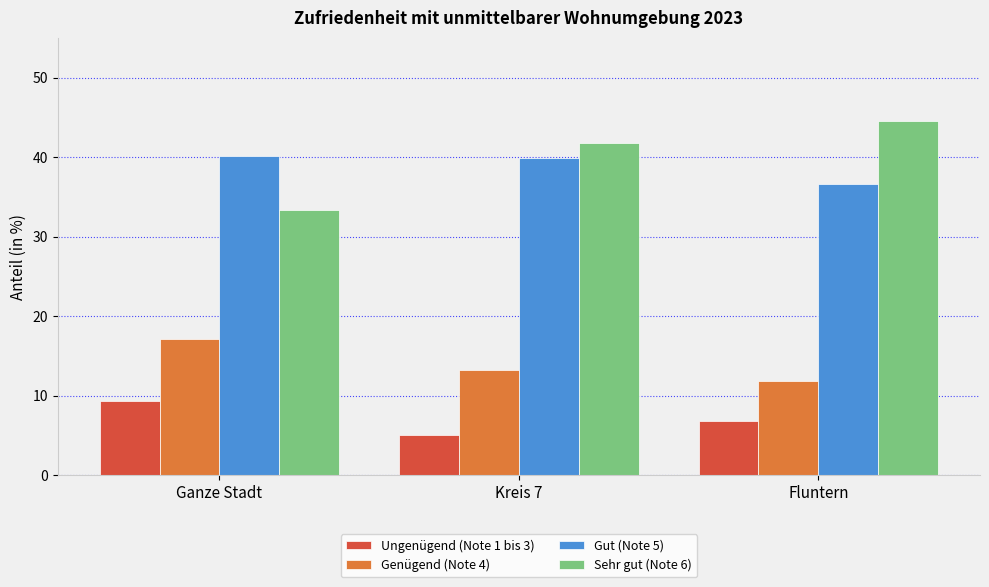

The Sehr gut (Note 6) series shows 33.3 at Ganze Stadt. True or false?

True